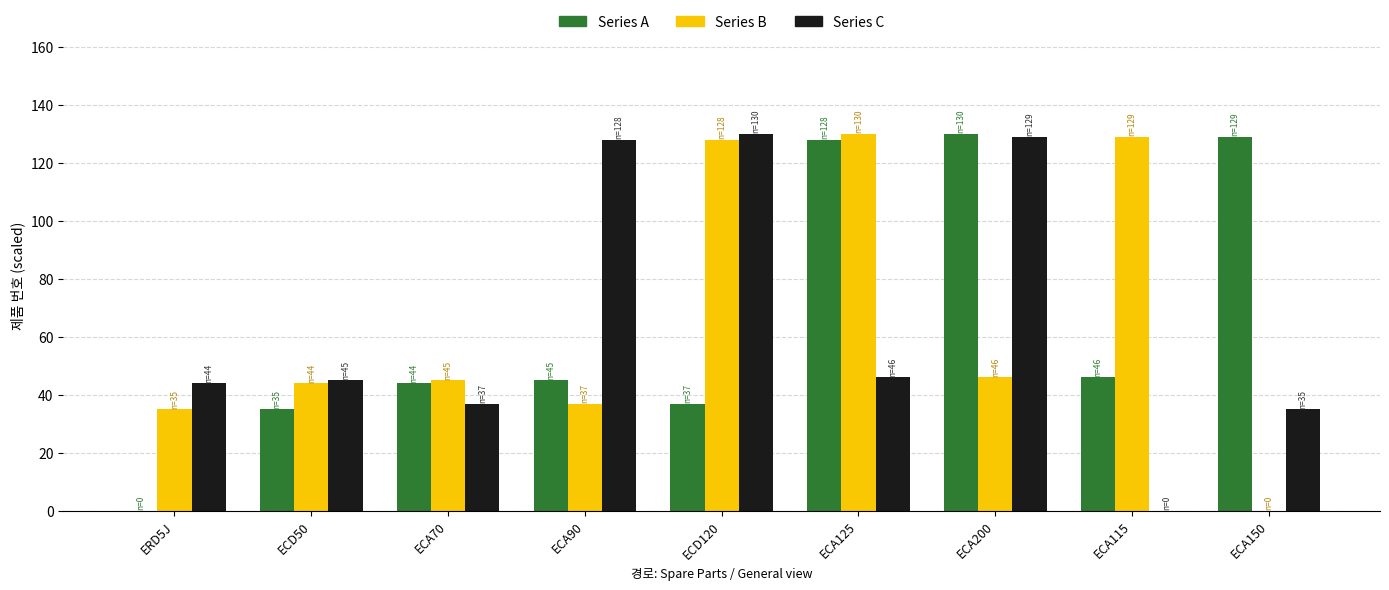

The value of Series C at ECA115 is -75. True or false?

False